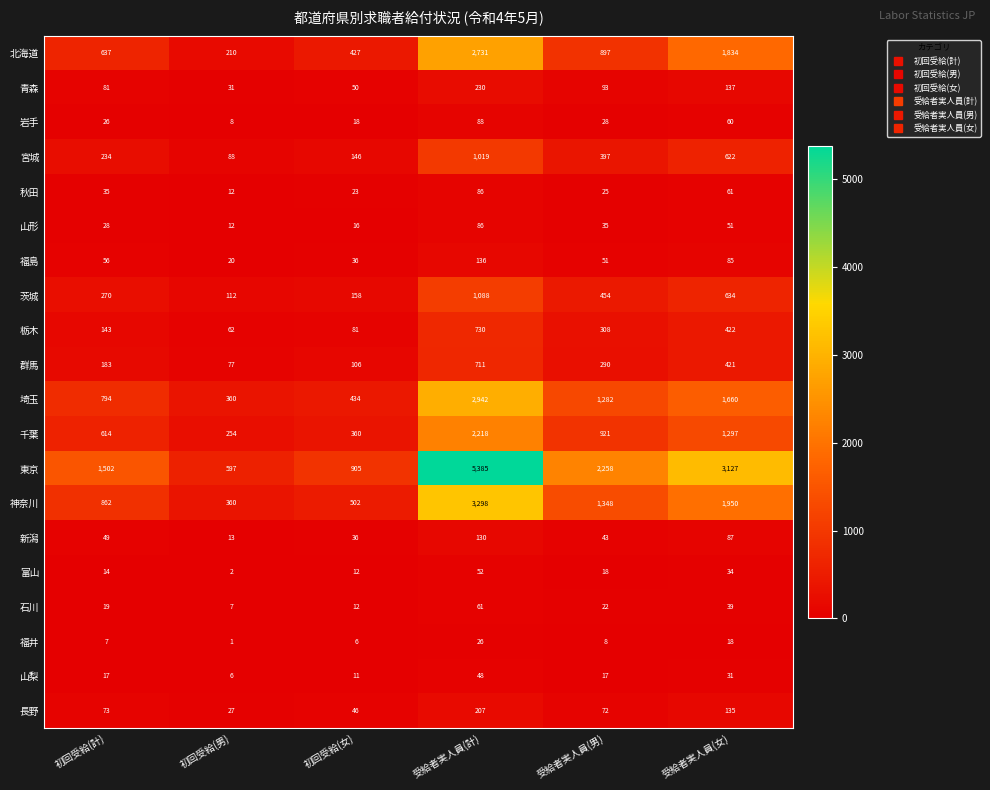

At which category is the sum across all series the highest?

受給者実人員(計)